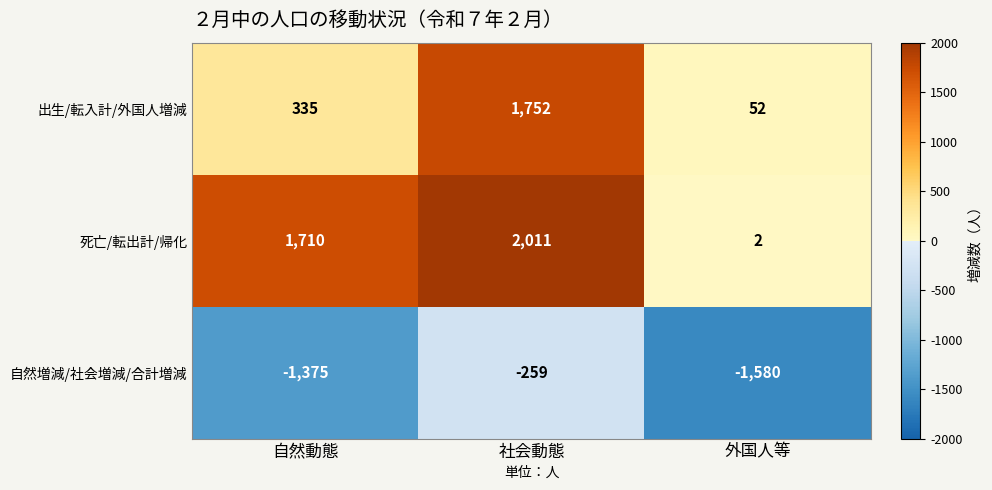

How many data points in 自然増減/社会増減/合計増減 are less than -1375?

1